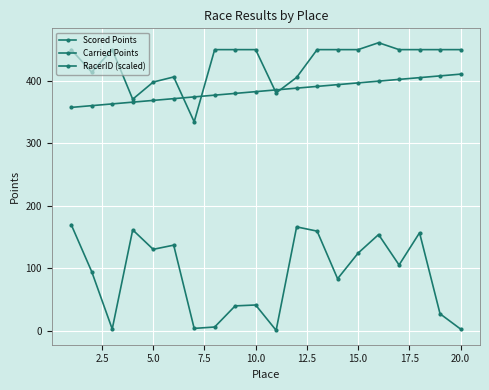

Does the chart have visible grid lines?

Yes